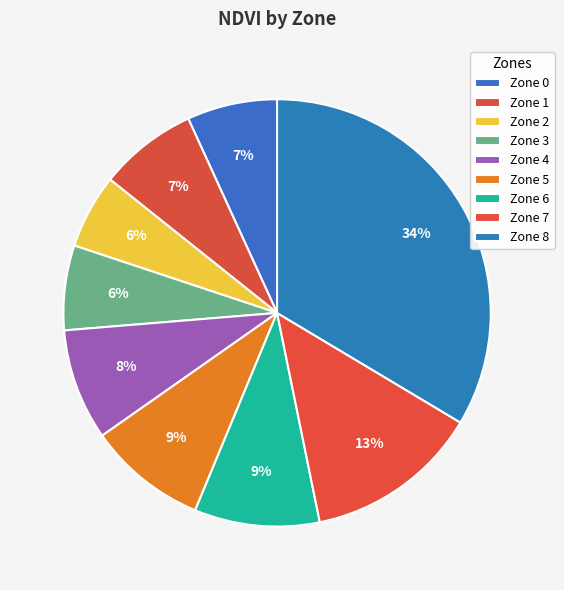

Which category has the smallest portion of the pie?

Zone 2